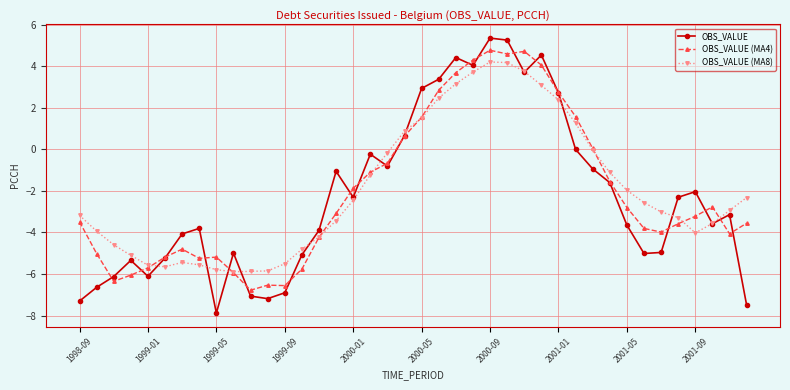

Which series has the widest spread of values?

OBS_VALUE